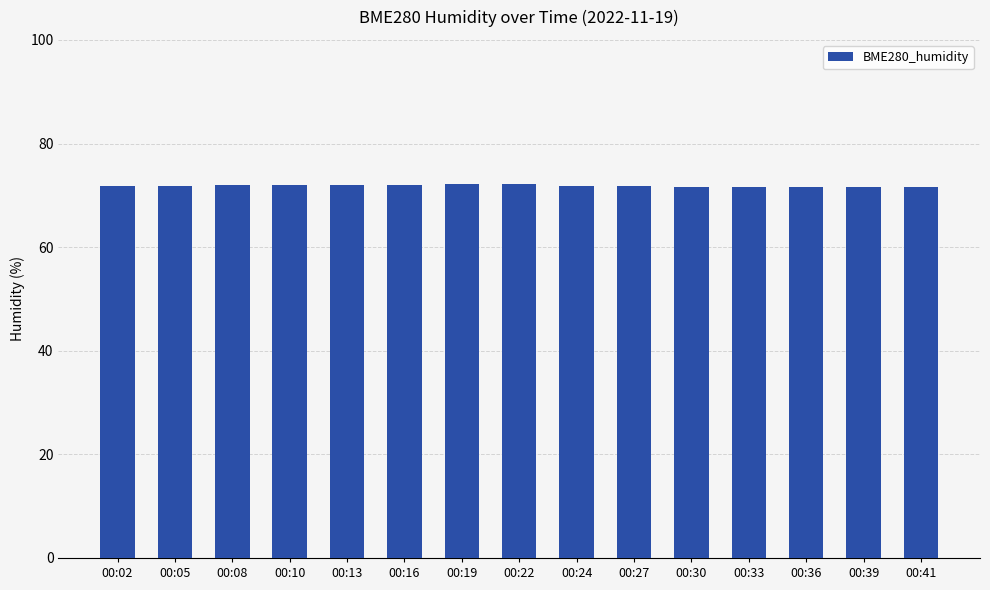

Are the bars grouped side by side (vs. stacked)?

No